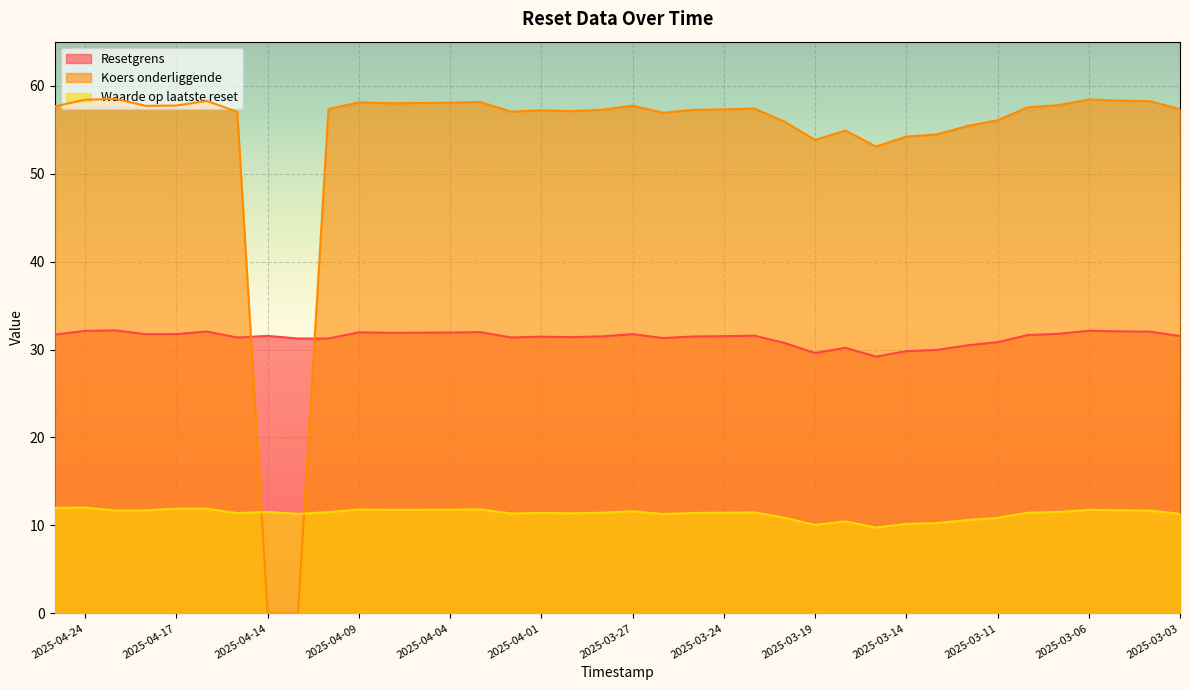

Where does the Koers onderliggende series first go above 57?

2025-03-03